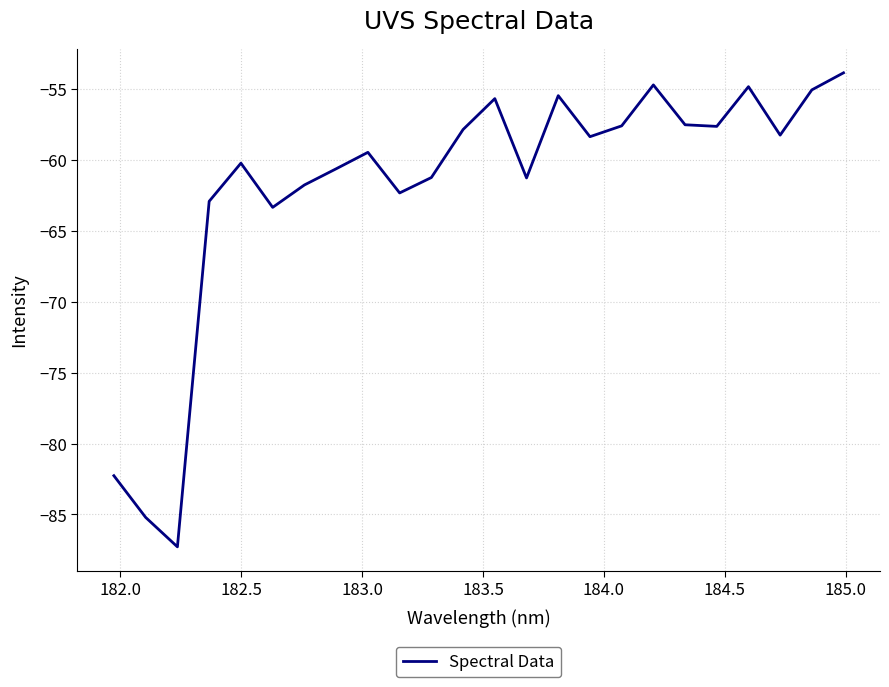

What is the smallest value displayed?

-87.3